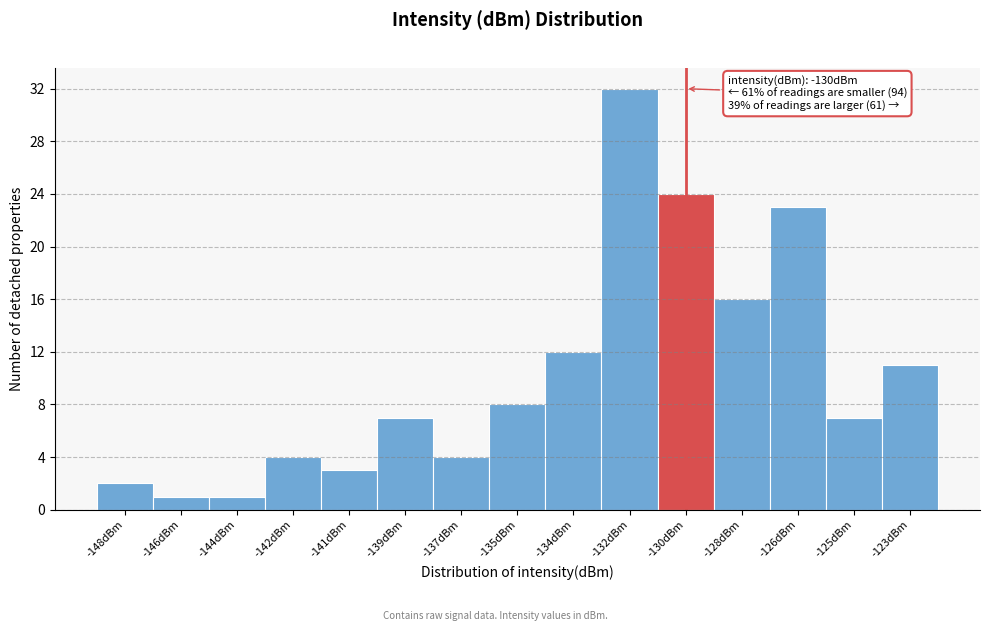

Reading left to right, transcribe all the data shown in this chart.

2	1	1	4	3	7	4	8	12	32	24	16	23	7	11